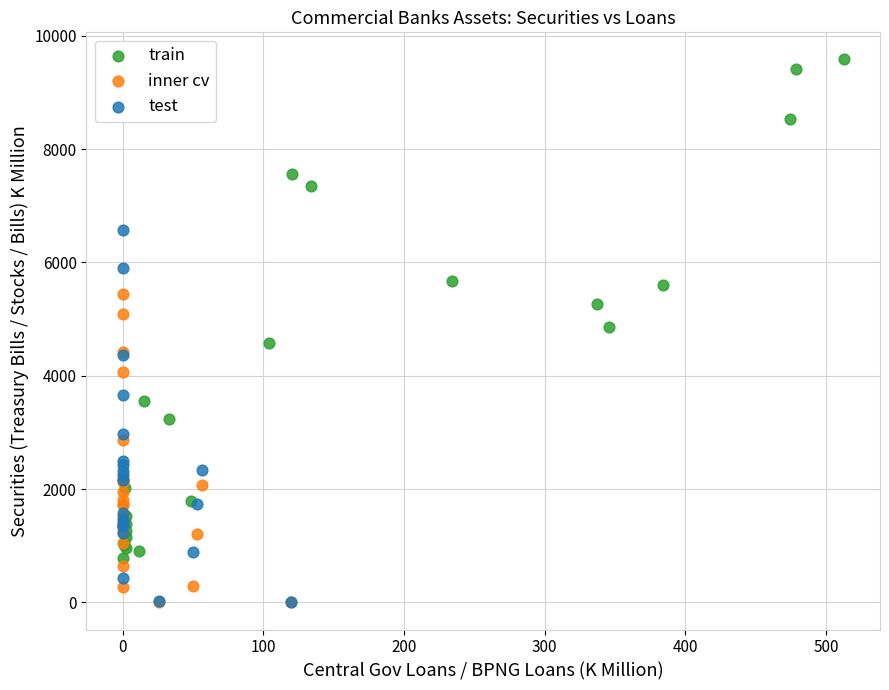

Which series contains the highest Y value?

train